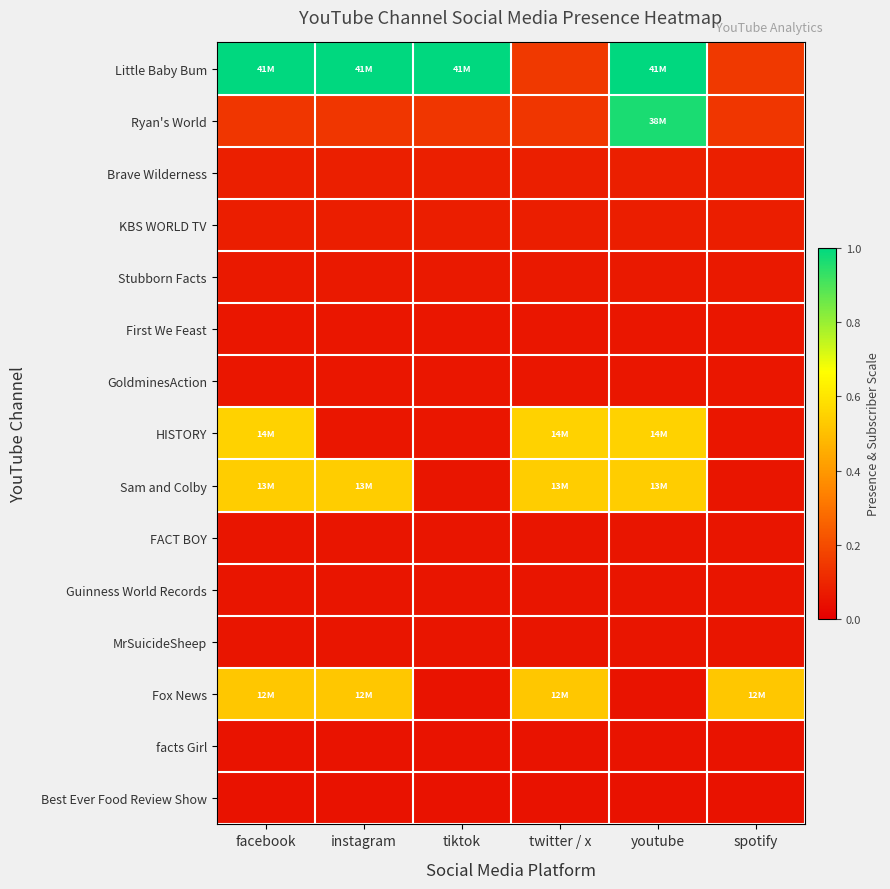

Reading right to left, what are all the values shown in this chart?

Little Baby Bum: spotify=0.2	youtube=1.0	twitter / x=0.2	tiktok=1.0	instagram=1.0	facebook=1.0
Ryan's World: spotify=0.1	youtube=1.0	twitter / x=0.1	tiktok=0.1	instagram=0.1	facebook=0.1
Brave Wilderness: spotify=0.1	youtube=0.1	twitter / x=0.1	tiktok=0.1	instagram=0.1	facebook=0.1
KBS WORLD TV: spotify=0.1	youtube=0.1	twitter / x=0.1	tiktok=0.1	instagram=0.1	facebook=0.1
Stubborn Facts: spotify=0.1	youtube=0.1	twitter / x=0.1	tiktok=0.1	instagram=0.1	facebook=0.1
First We Feast: spotify=0.1	youtube=0.1	twitter / x=0.1	tiktok=0.1	instagram=0.1	facebook=0.1
GoldminesAction: spotify=0.1	youtube=0.1	twitter / x=0.1	tiktok=0.1	instagram=0.1	facebook=0.1
HISTORY: spotify=0.1	youtube=0.5	twitter / x=0.5	tiktok=0.1	instagram=0.1	facebook=0.5
Sam and Colby: spotify=0.1	youtube=0.5	twitter / x=0.5	tiktok=0.1	instagram=0.5	facebook=0.5
FACT BOY: spotify=0.1	youtube=0.1	twitter / x=0.1	tiktok=0.1	instagram=0.1	facebook=0.1
Guinness World Records: spotify=0.1	youtube=0.1	twitter / x=0.1	tiktok=0.1	instagram=0.1	facebook=0.1
MrSuicideSheep: spotify=0.1	youtube=0.1	twitter / x=0.1	tiktok=0.1	instagram=0.1	facebook=0.1
Fox News: spotify=0.5	youtube=0.1	twitter / x=0.5	tiktok=0.1	instagram=0.5	facebook=0.5
facts Girl: spotify=0.1	youtube=0.1	twitter / x=0.1	tiktok=0.1	instagram=0.1	facebook=0.1
Best Ever Food Review Show: spotify=0.1	youtube=0.1	twitter / x=0.1	tiktok=0.1	instagram=0.1	facebook=0.1